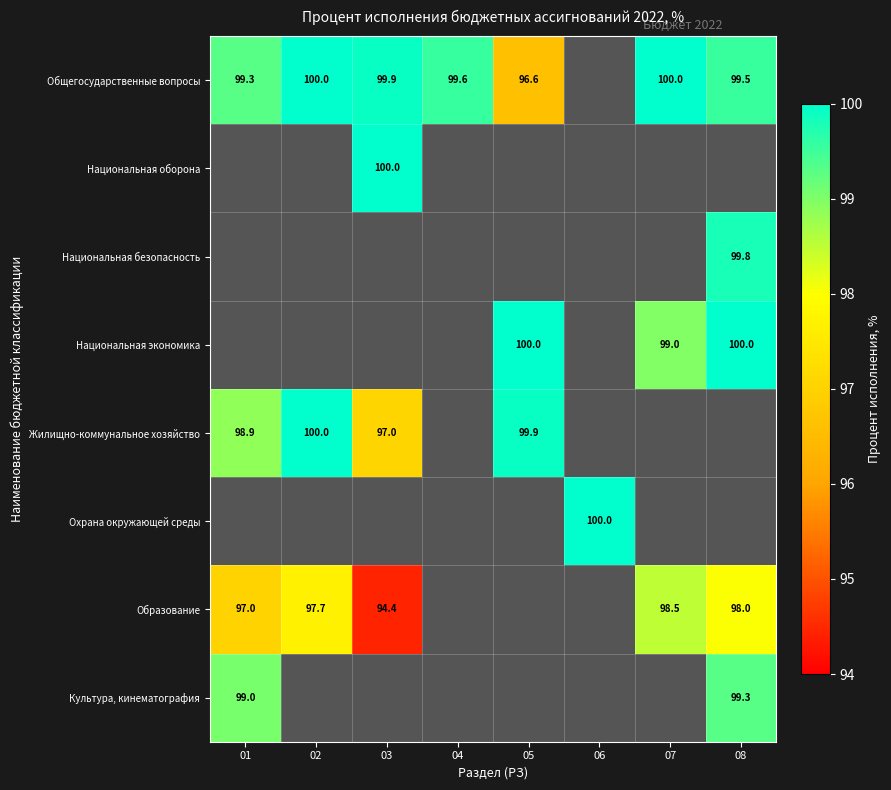

The Жилищно-коммунальное хозяйство series shows 40.2 at 01. True or false?

False